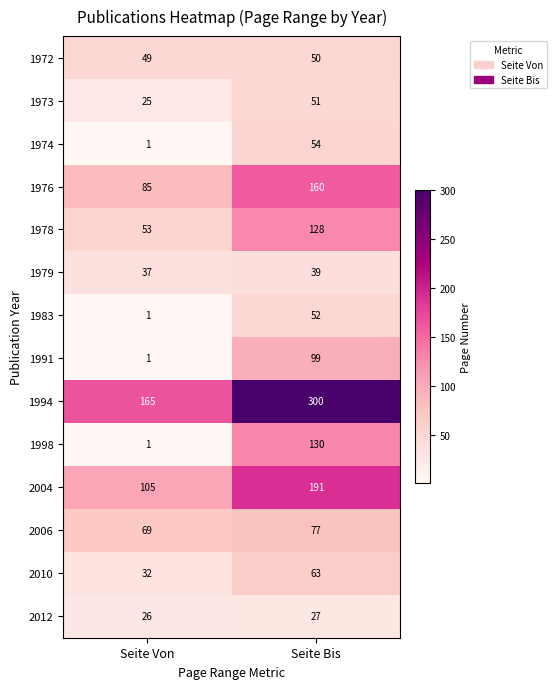

Reading right to left, what are all the values shown in this chart?

1972: Seite Bis=50	Seite Von=49
1973: Seite Bis=51	Seite Von=25
1974: Seite Bis=54	Seite Von=1
1976: Seite Bis=160	Seite Von=85
1978: Seite Bis=128	Seite Von=53
1979: Seite Bis=39	Seite Von=37
1983: Seite Bis=52	Seite Von=1
1991: Seite Bis=99	Seite Von=1
1994: Seite Bis=300	Seite Von=165
1998: Seite Bis=130	Seite Von=1
2004: Seite Bis=191	Seite Von=105
2006: Seite Bis=77	Seite Von=69
2010: Seite Bis=63	Seite Von=32
2012: Seite Bis=27	Seite Von=26